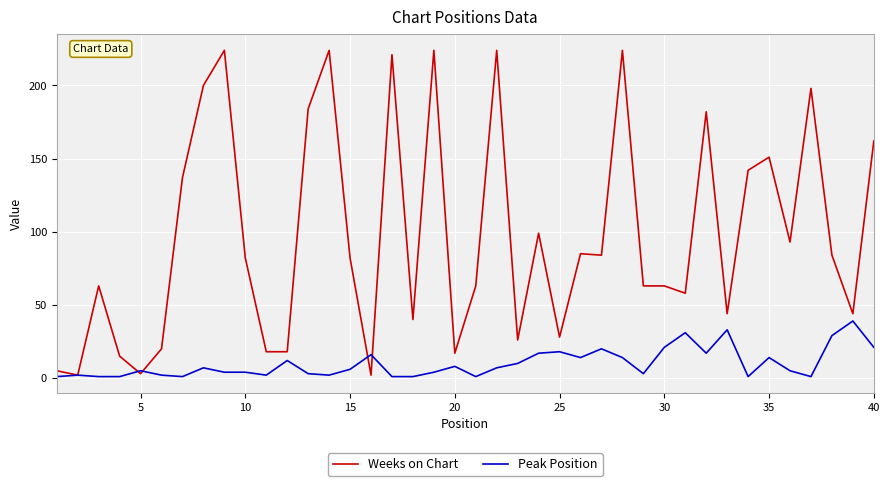

What is the maximum value for Weeks on Chart?

224